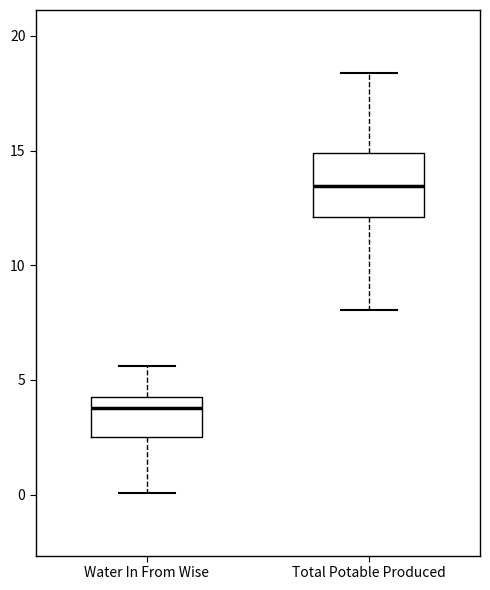

Reading left to right, read every box against the y-axis: the position of its median line, the range the box covers, and the ends of its whiskers. The values are not printed on the chart, so give them approximately, as read against the axis.

Water In From Wise: median 4.0, box 2.5 to 4.5, whiskers 0.0 to 5.5
Total Potable Produced: median 13.5, box 12.0 to 15.0, whiskers 8.0 to 18.5